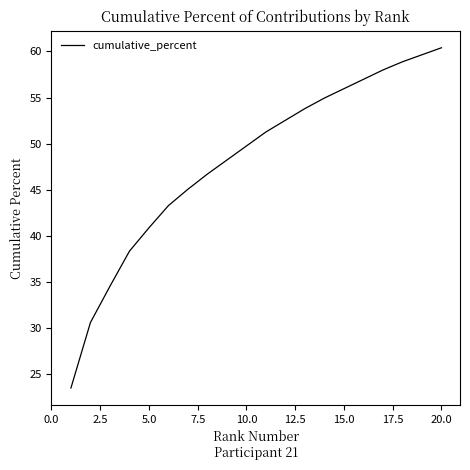

What is the smallest value displayed?

23.5